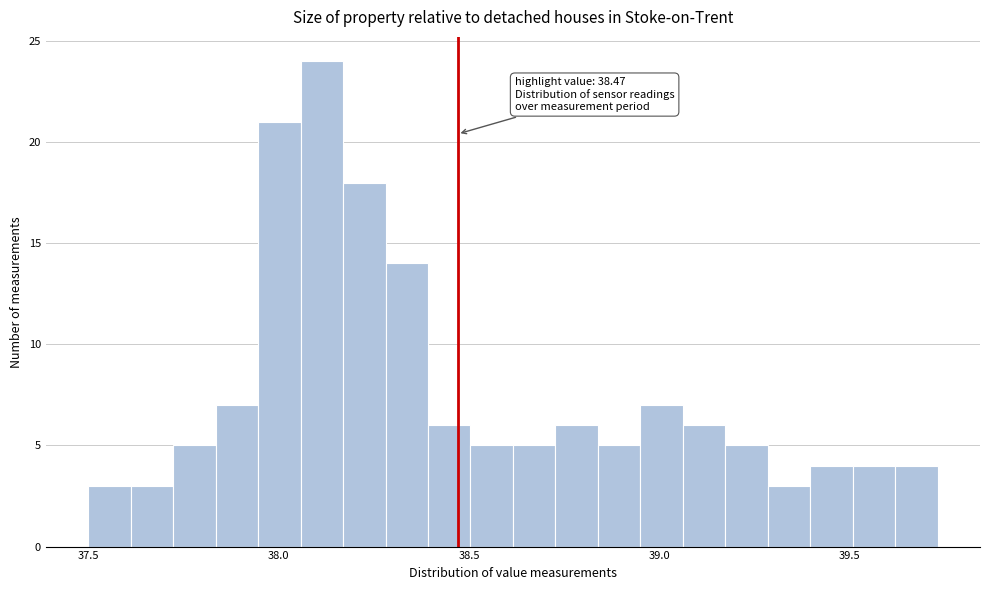

Read against the x-axis, roughly where is the centre of the tallest bar?

38.10